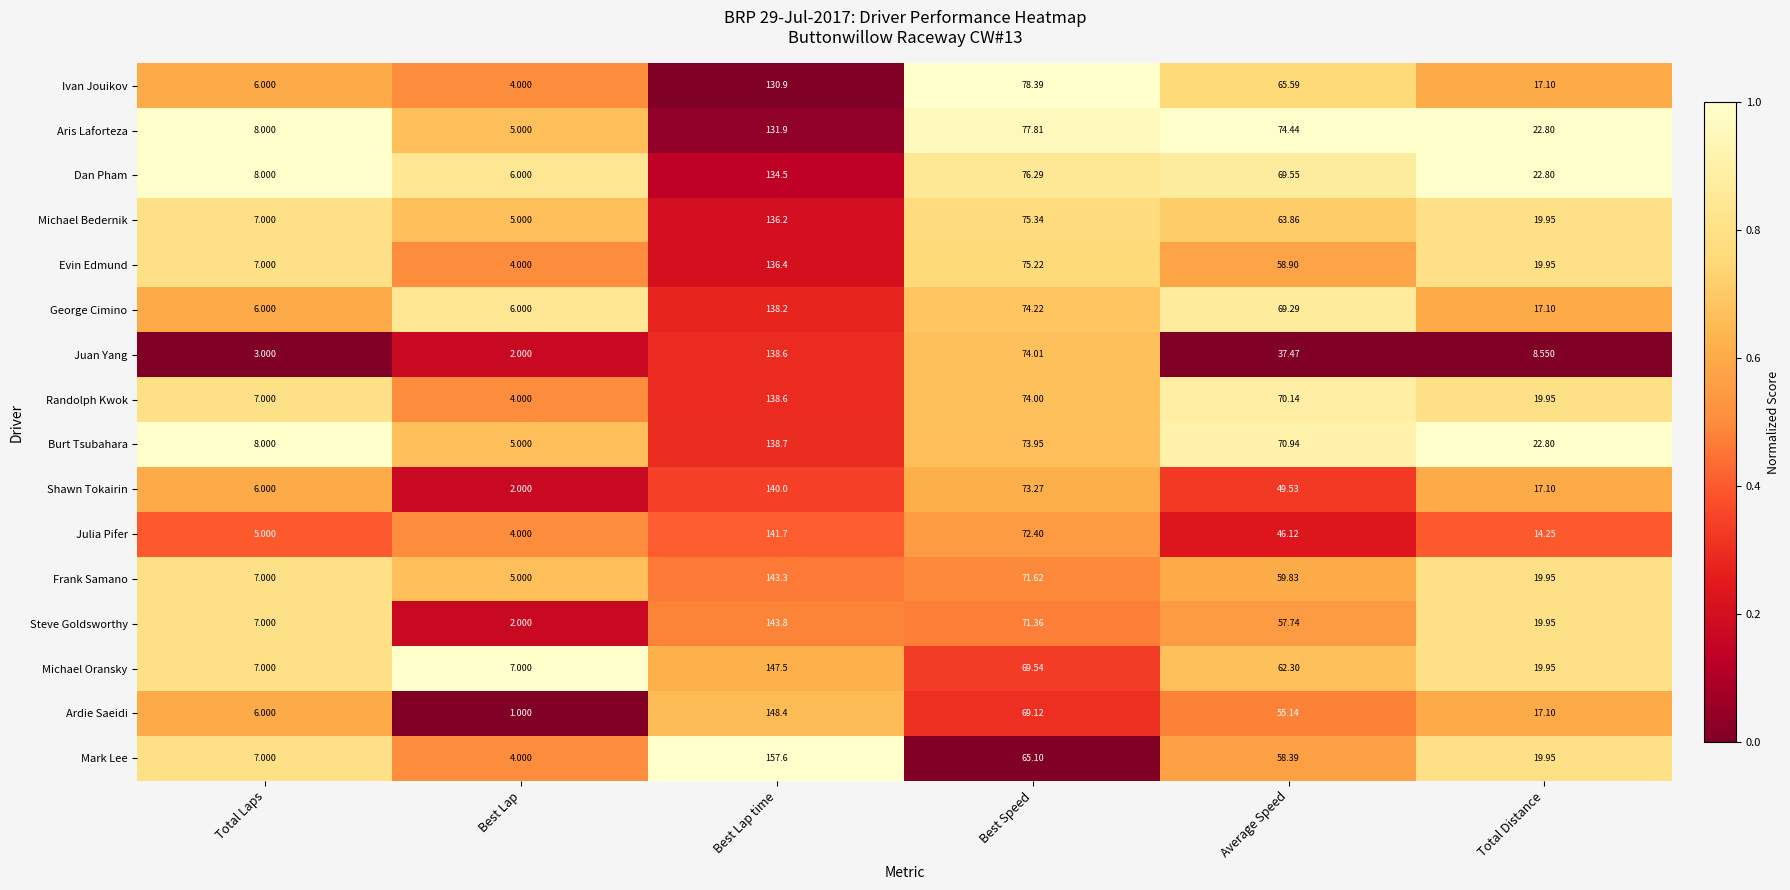

Rank the categories by Randolph Kwok value from lowest to highest.

Best Lap, Total Laps, Total Distance, Average Speed, Best Speed, Best Lap time